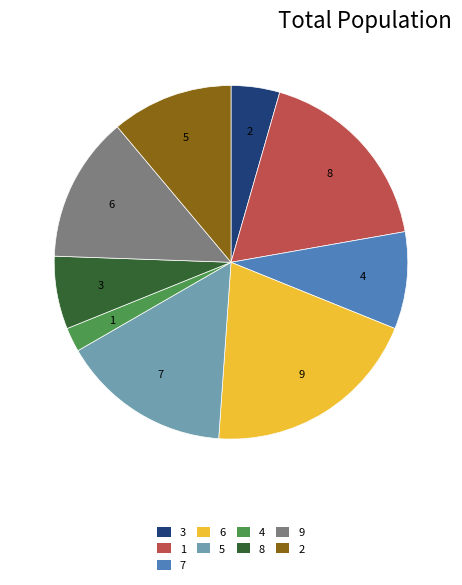

Rank the categories by value from lowest to highest.

4, 3, 8, 7, 2, 9, 5, 1, 6